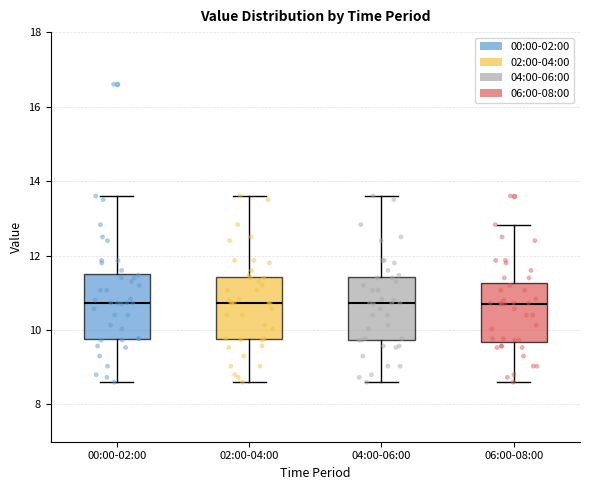

Reading left to right, read every box against the y-axis: the position of its median line, the range the box covers, and the ends of its whiskers. The values are not printed on the chart, so give them approximately, as read against the axis.

00:00-02:00: median 10.8, box 9.8 to 11.6, whiskers 8.6 to 13.6
02:00-04:00: median 10.8, box 9.8 to 11.4, whiskers 8.6 to 13.6
04:00-06:00: median 10.8, box 9.8 to 11.4, whiskers 8.6 to 13.6
06:00-08:00: median 10.8, box 9.6 to 11.2, whiskers 8.6 to 12.8